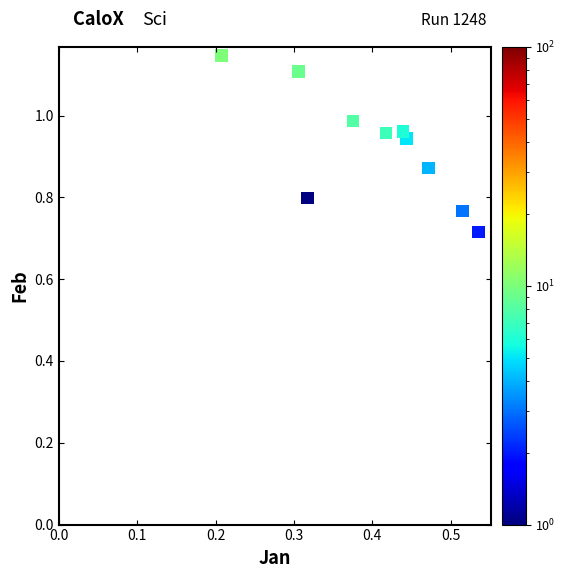

What is the range of X values (max minus min)?

0.3